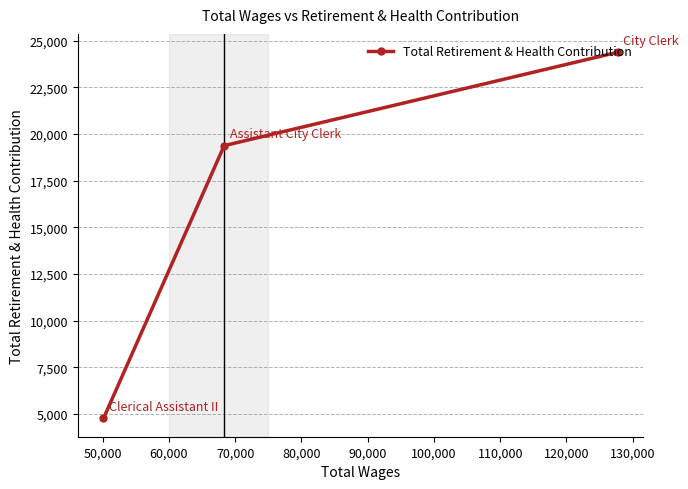

How many data points does each series have?

3